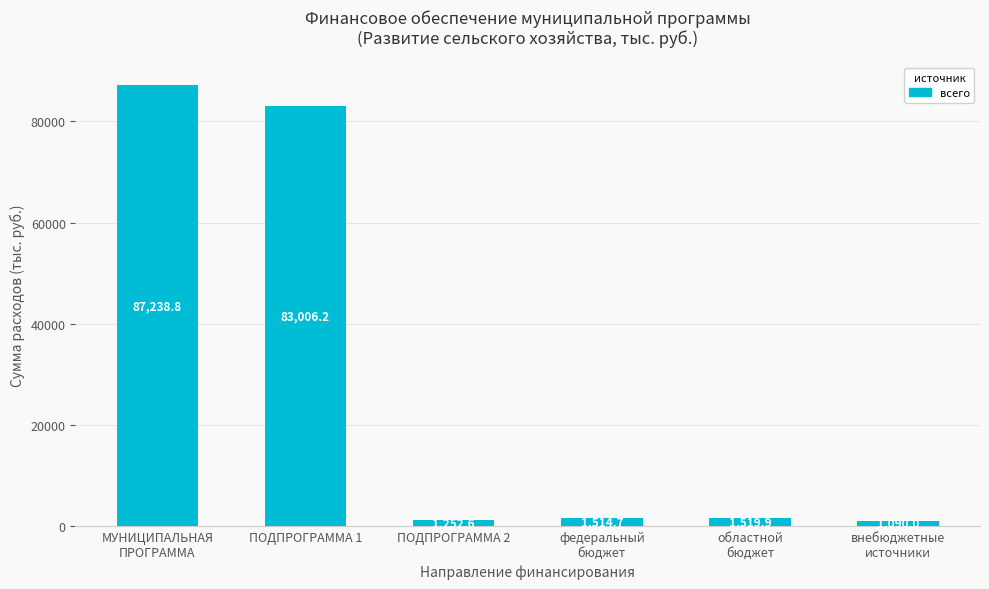

How many bars are there in total?

6